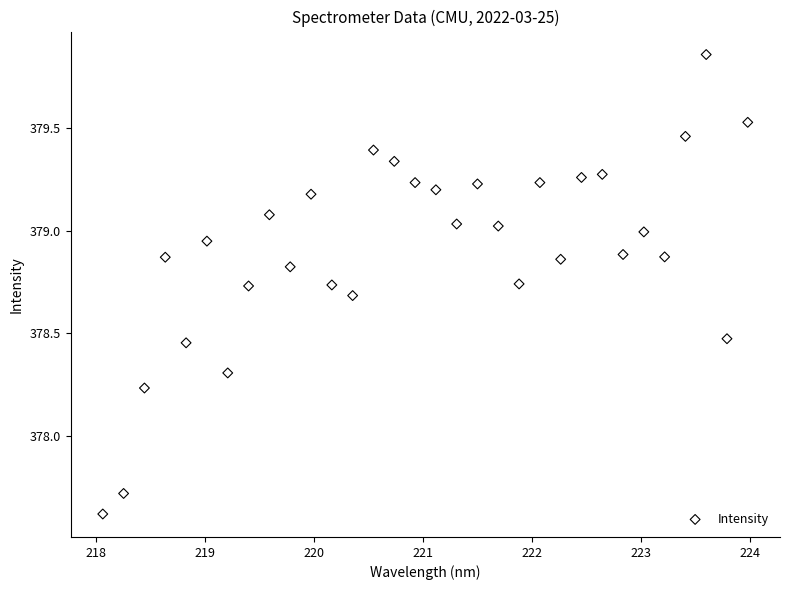

What is the range of Y values (max minus min)?

2.2